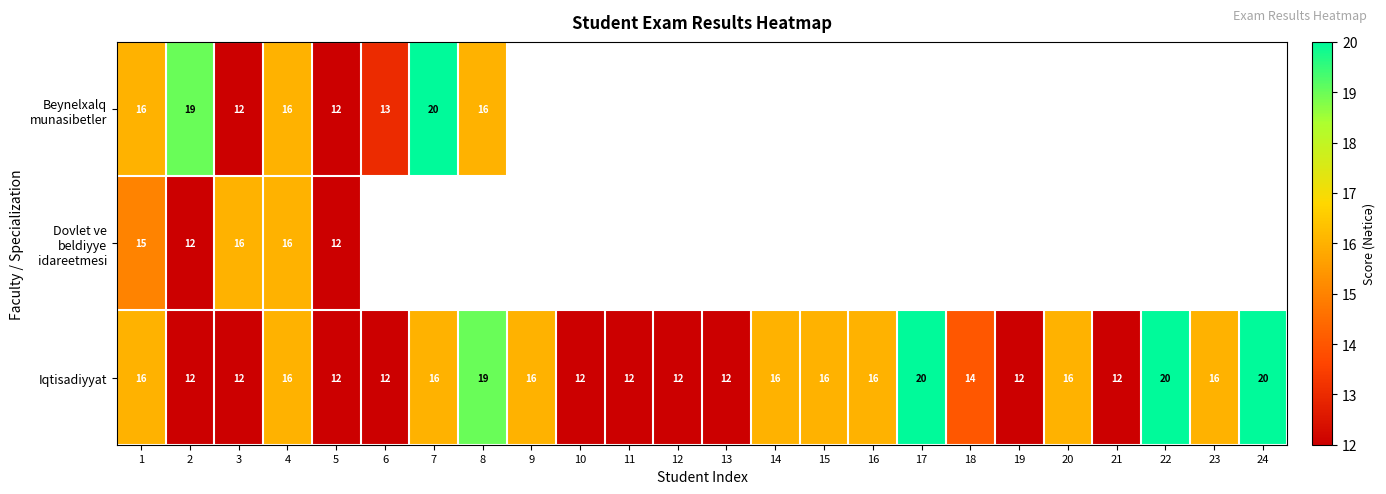

What is the approximate value of Iqtisadiyyat at 21?

12